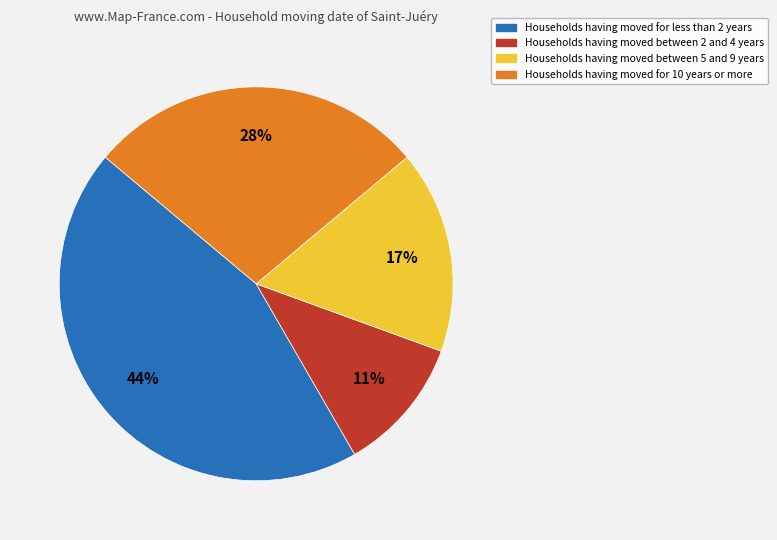

Combined, do Households having moved between 5 and 9 years and Households having moved for less than 2 years account for over 50%?

Yes